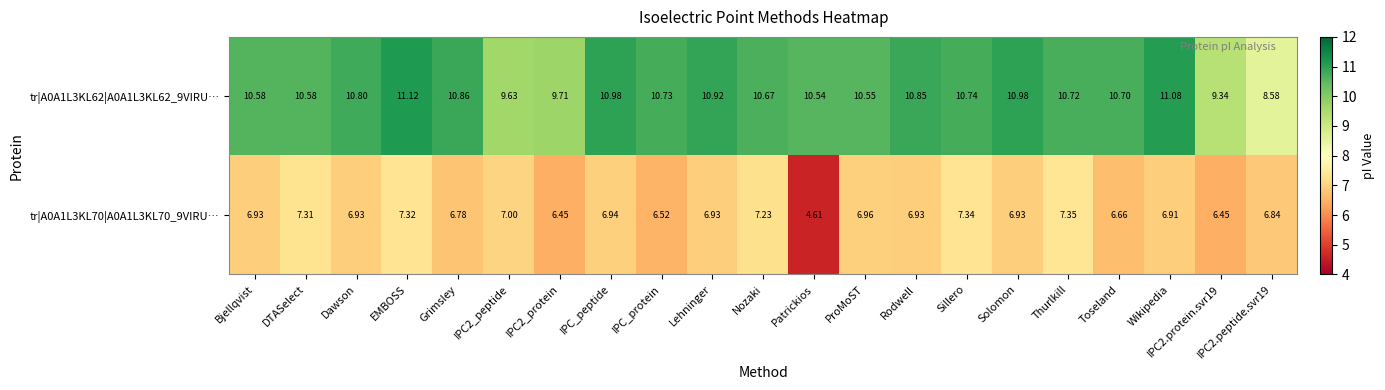

Between Nozaki and Wikipedia, which series saw the biggest shift?

tr|A0A1L3KL62|A0A1L3KL62_9VIRU…